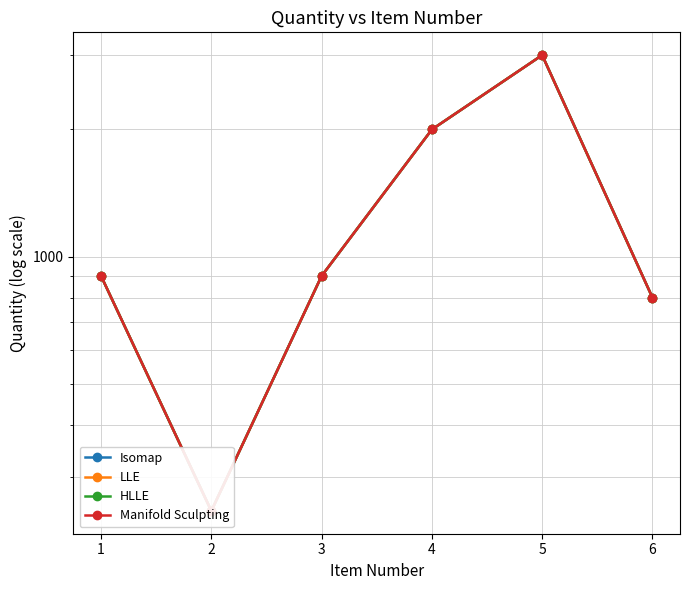

At how many categories does at least one series exceed 743?

5